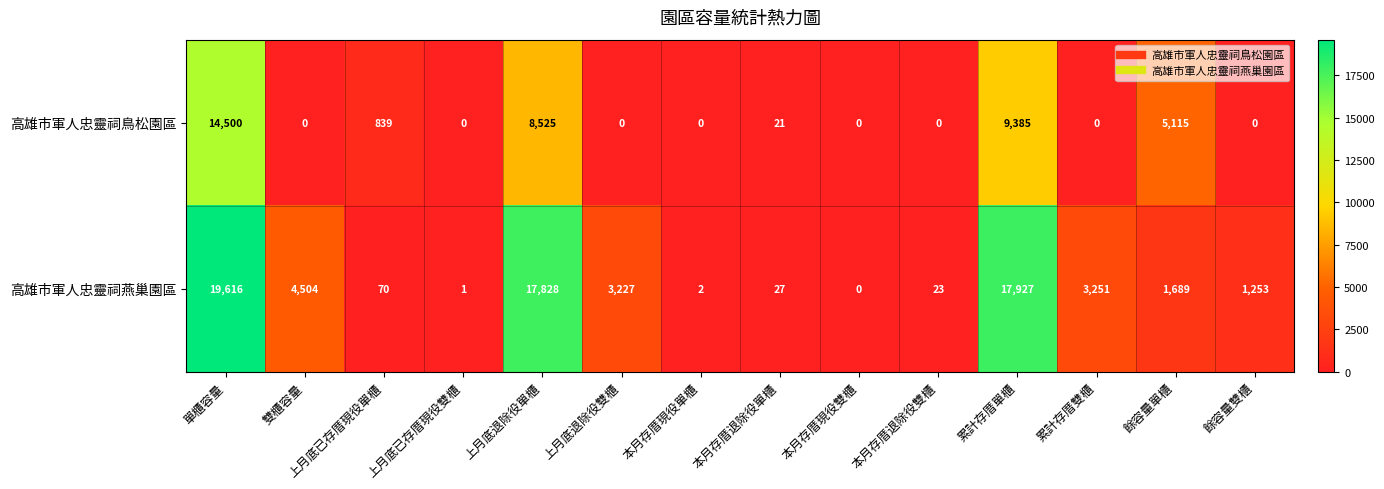

What is the average value of the 高雄市軍人忠靈祠鳥松園區 series?

2742